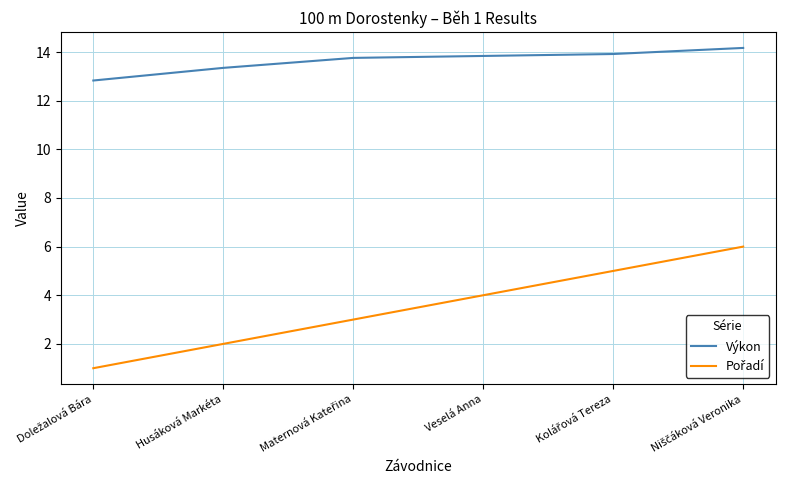

What is the minimum value for Výkon?

12.8